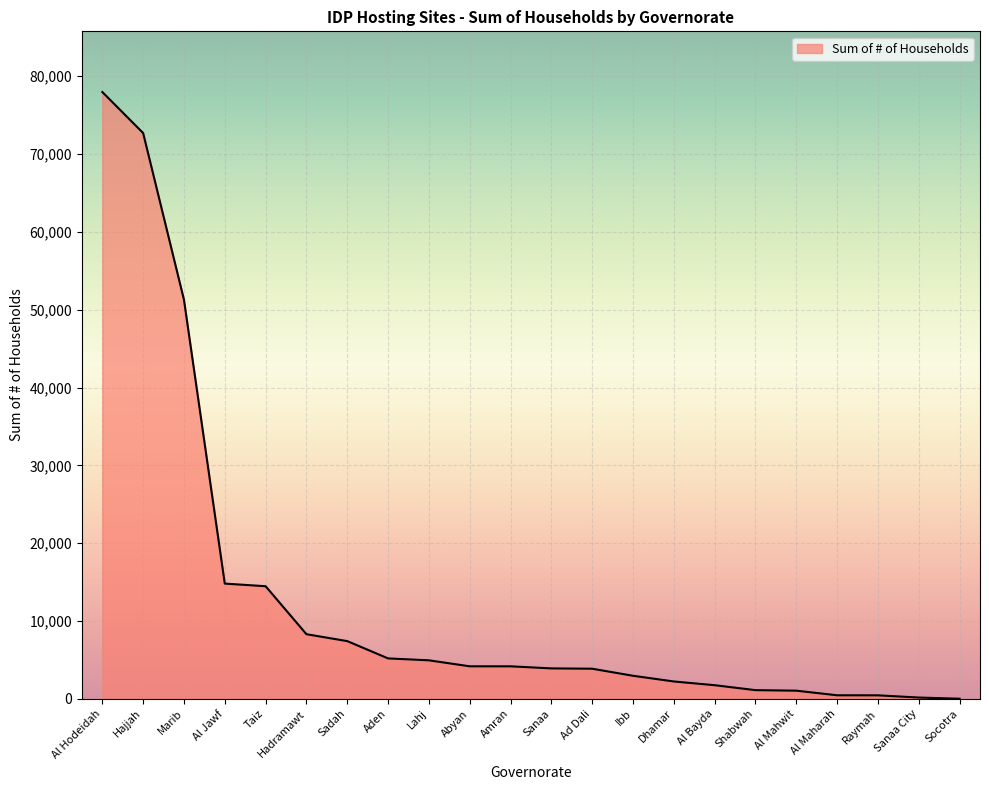

Between Al Jawf and Aden, which is larger?

Al Jawf